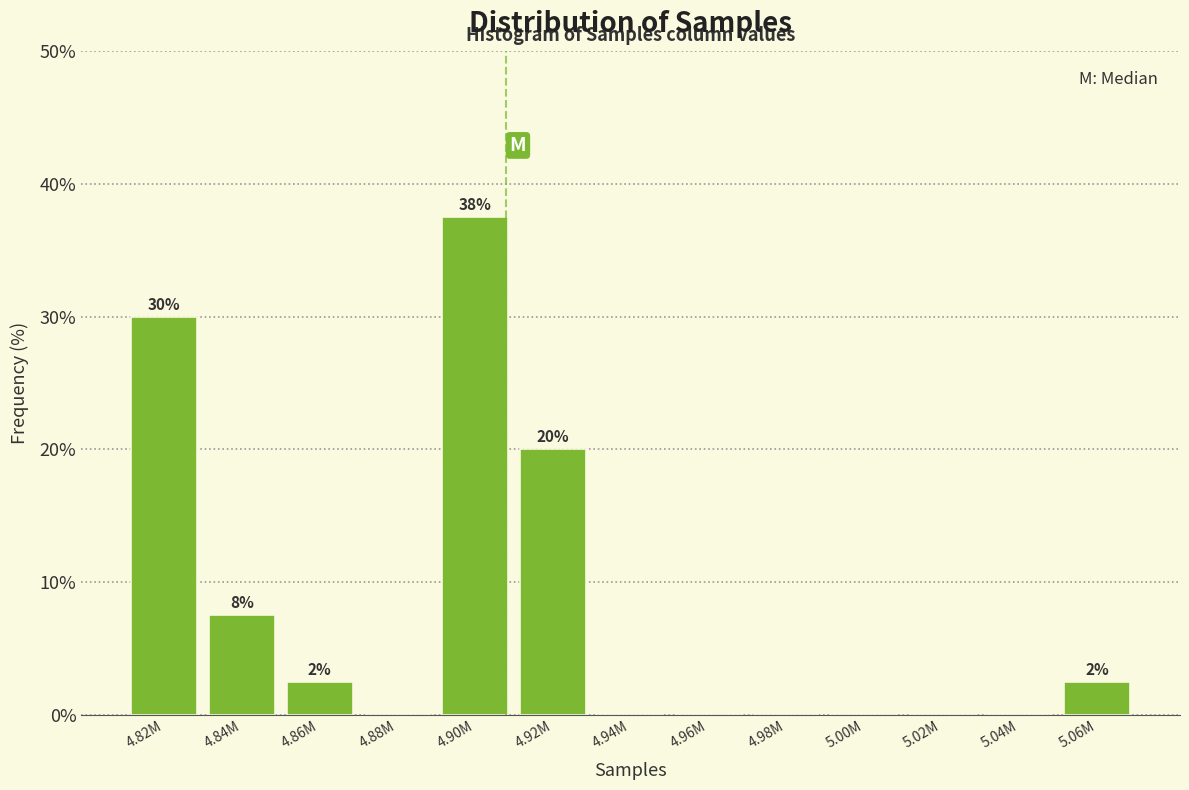

Reading left to right, list all the values displayed in this chart.

4.82M=30.0	4.84M=7.5	4.86M=2.5	4.88M=0.0	4.90M=37.5	4.92M=20.0	4.94M=0.0	4.96M=0.0	4.98M=0.0	5.00M=0.0	5.02M=0.0	5.04M=0.0	5.06M=2.5